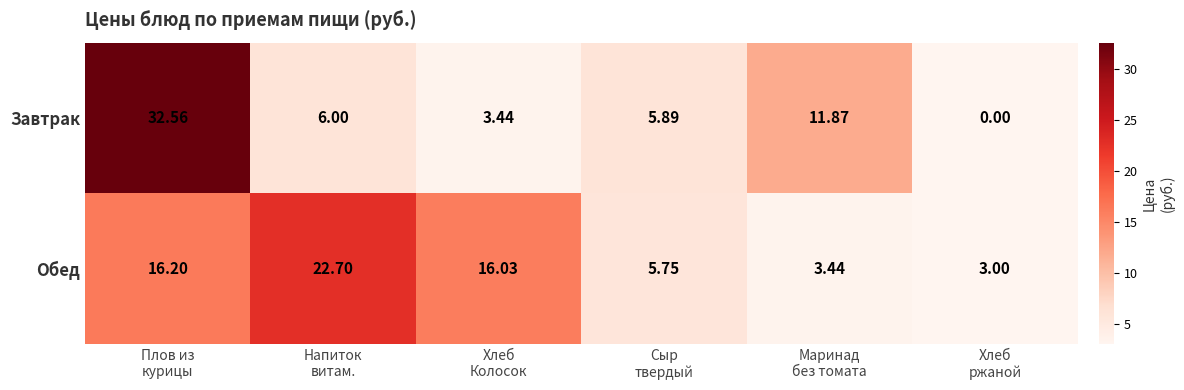

Which series has the widest spread of values?

Завтрак